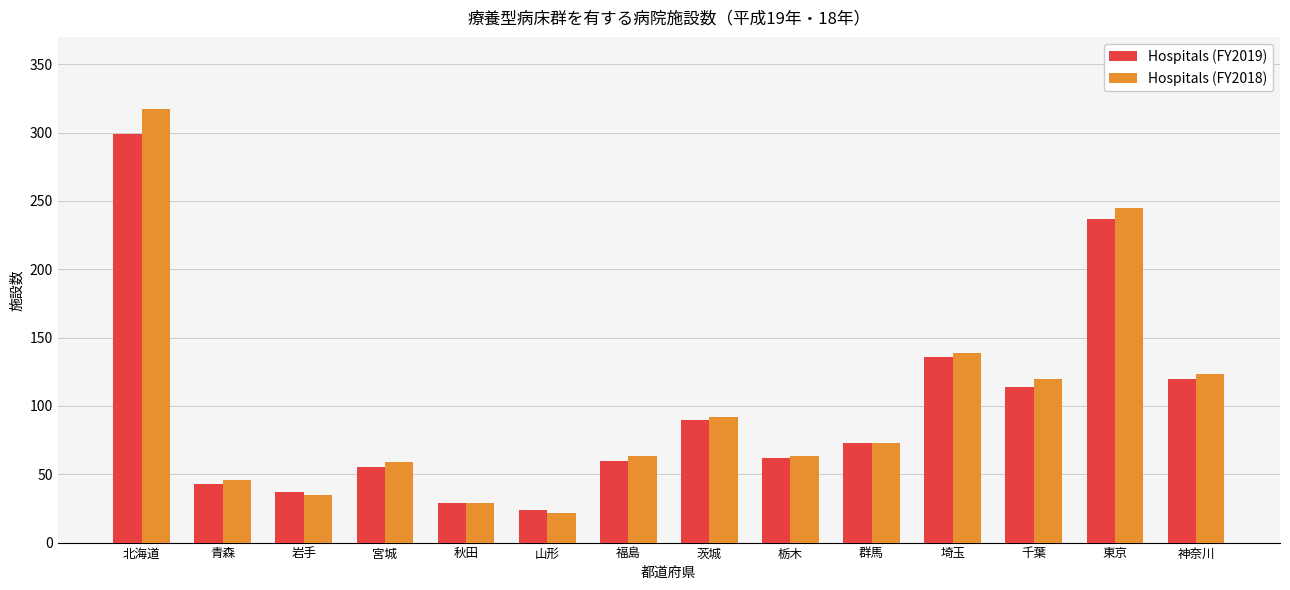

Reading right to left, transcribe all the data shown in this chart.

Hospitals (FY2019): 120	237	114	136	73	62	90	60	24	29	55	37	43	299
Hospitals (FY2018): 123	245	120	139	73	63	92	63	22	29	59	35	46	317